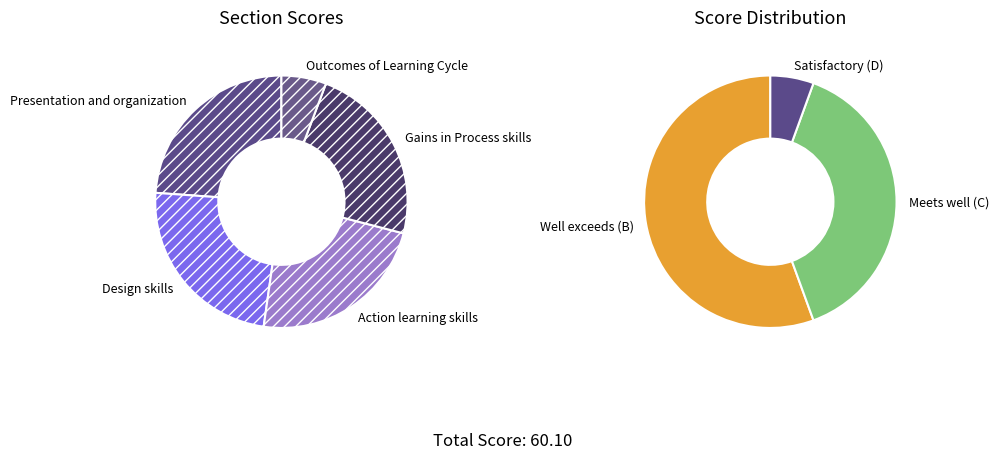

Is Design skills the majority of the pie?

No